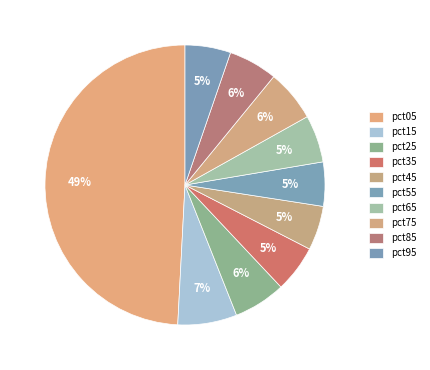

Count the number of slices in the pie.

10